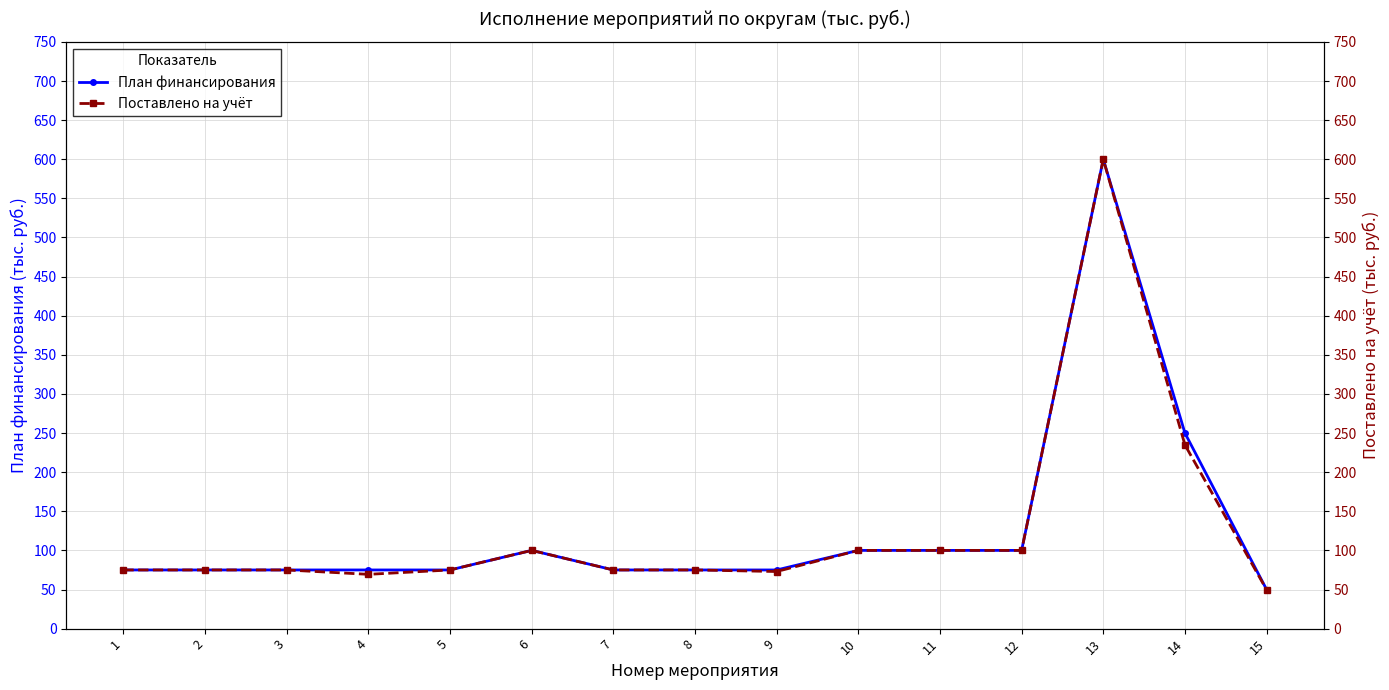

At which label does План финансирования first exceed 75?

6